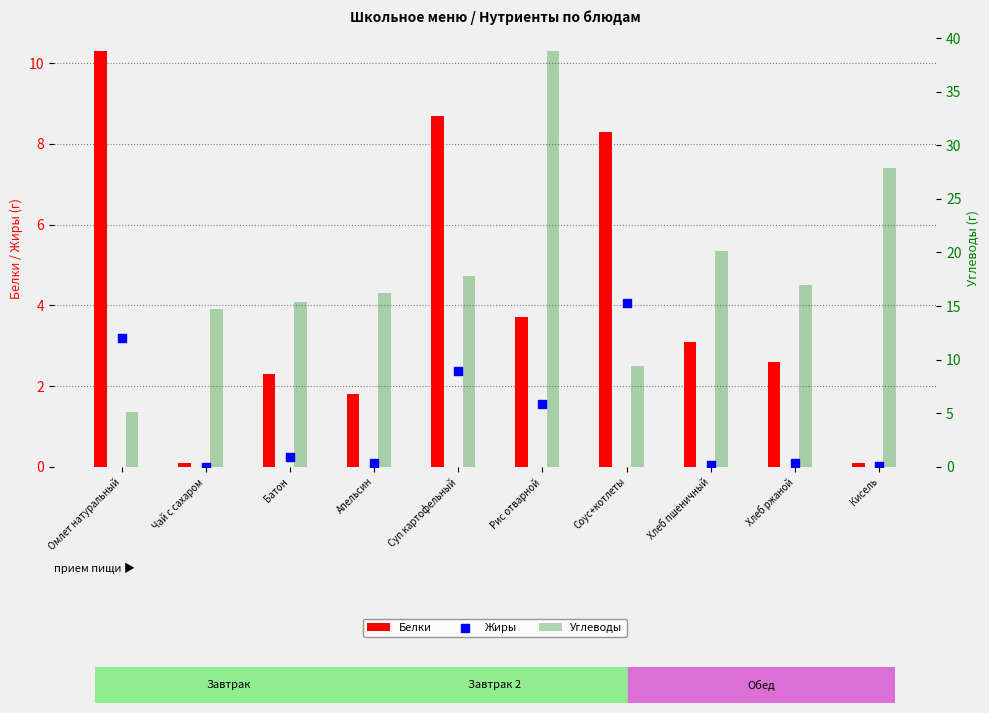

At how many categories does at least one series exceed 21?

2